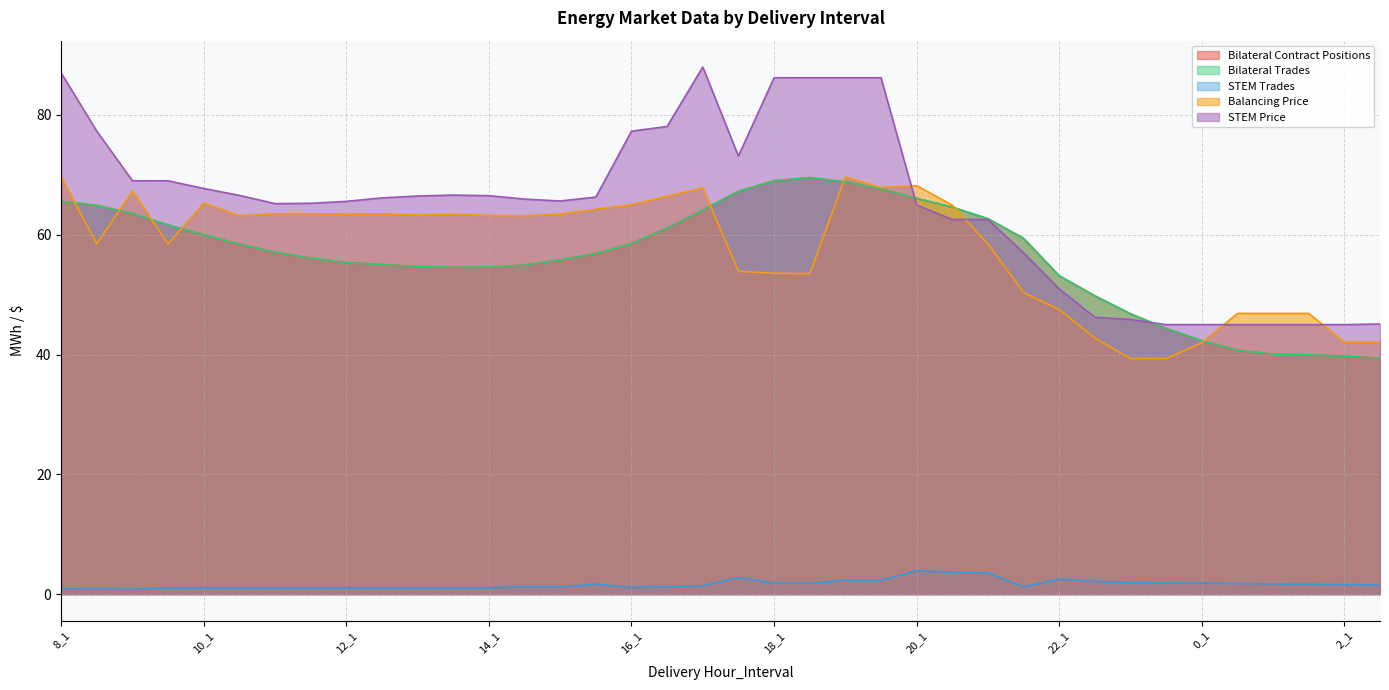

How many interior local peaks does the STEM Trades series have?

4